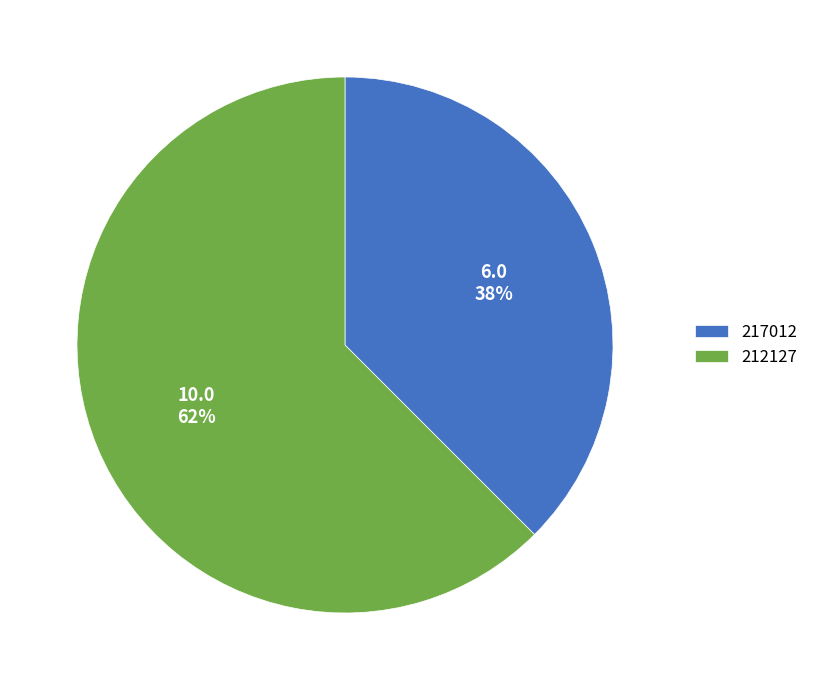

Combined, do 212127 and 217012 account for over 50%?

Yes